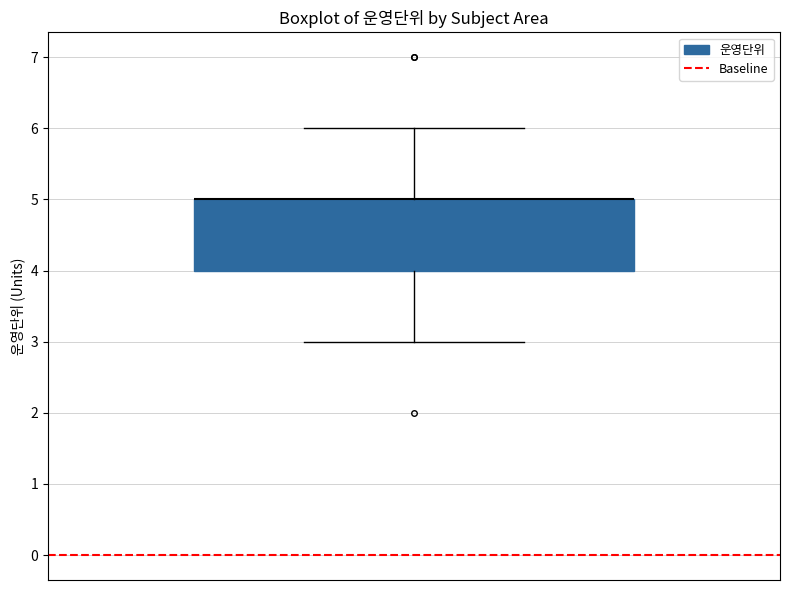

Read this box plot against the y-axis: the position of the median line, the range covered by the box, and the ends of both whiskers. The values are not printed on the chart, so give them approximately, as read against the axis.

median 5 (drawn on the box's upper edge), box 4 to 5, whiskers 3 to 6